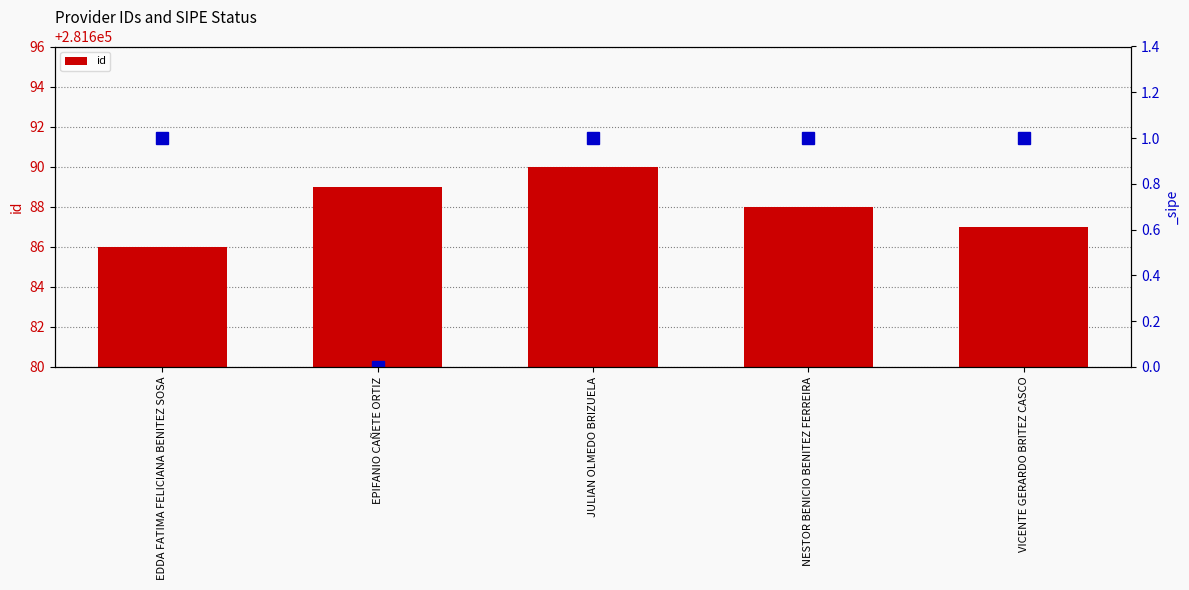

List the labels in order of value, smallest first.

EDDA FATIMA FELICIANA BENITEZ SOSA, VICENTE GERARDO BRITEZ CASCO, NESTOR BENICIO BENITEZ FERREIRA, EPIFANIO CAÑETE ORTIZ, JULIAN OLMEDO BRIZUELA